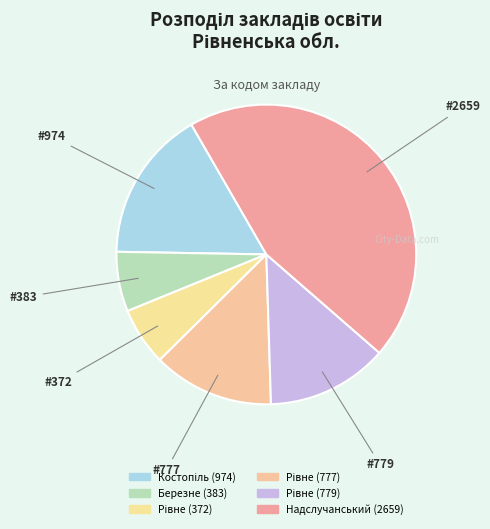

Count the number of slices in the pie.

6